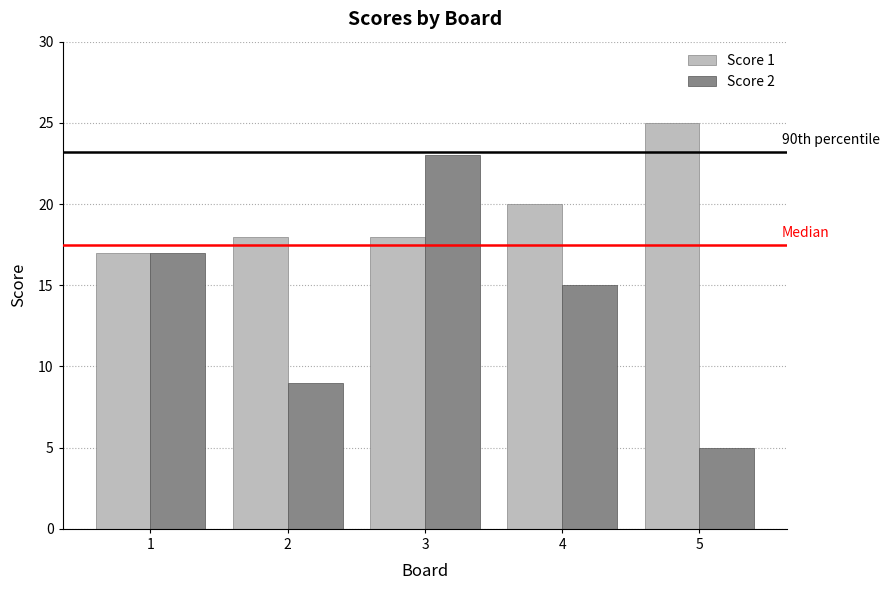

Which series changed the most between 2 and 3?

Score 2